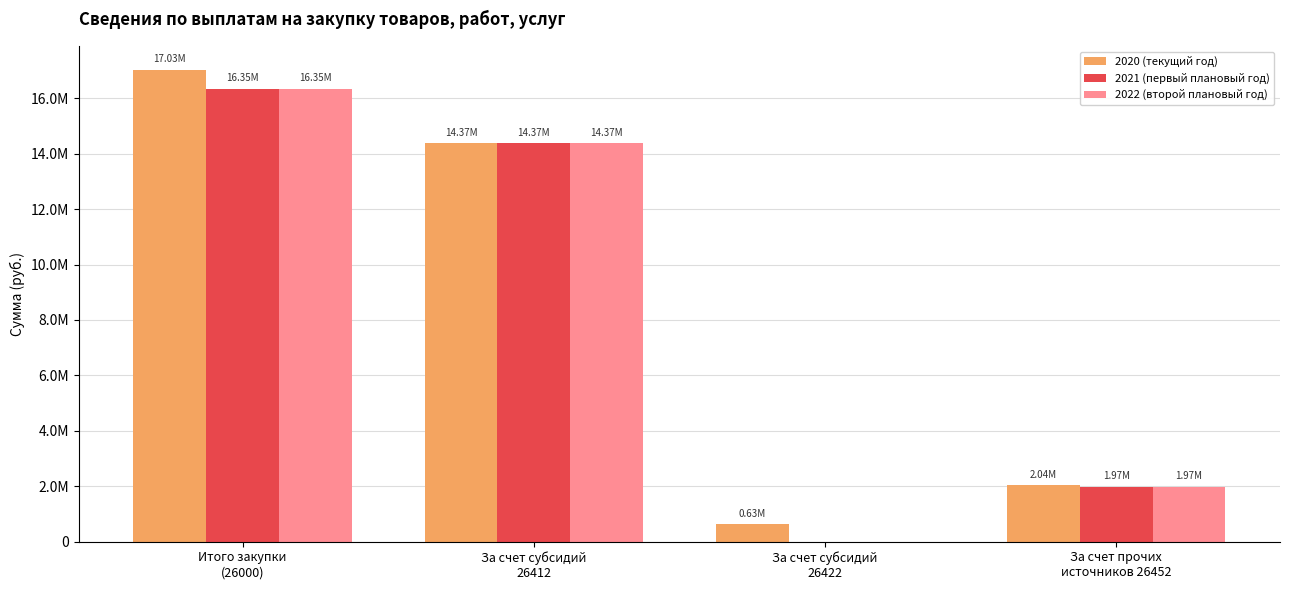

Between Итого закупки
(26000) and За счет субсидий
26422, which is larger?

Итого закупки
(26000)